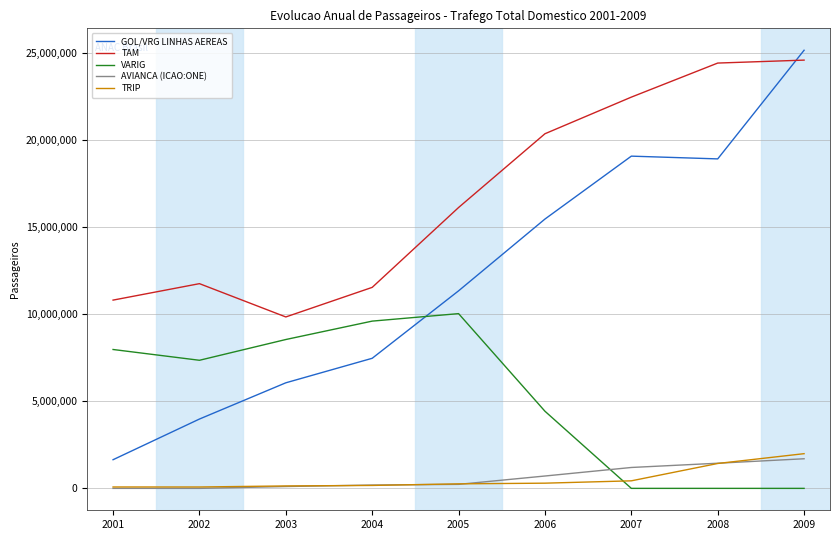

Is it true that TRIP equals 79256 at 2002?

True